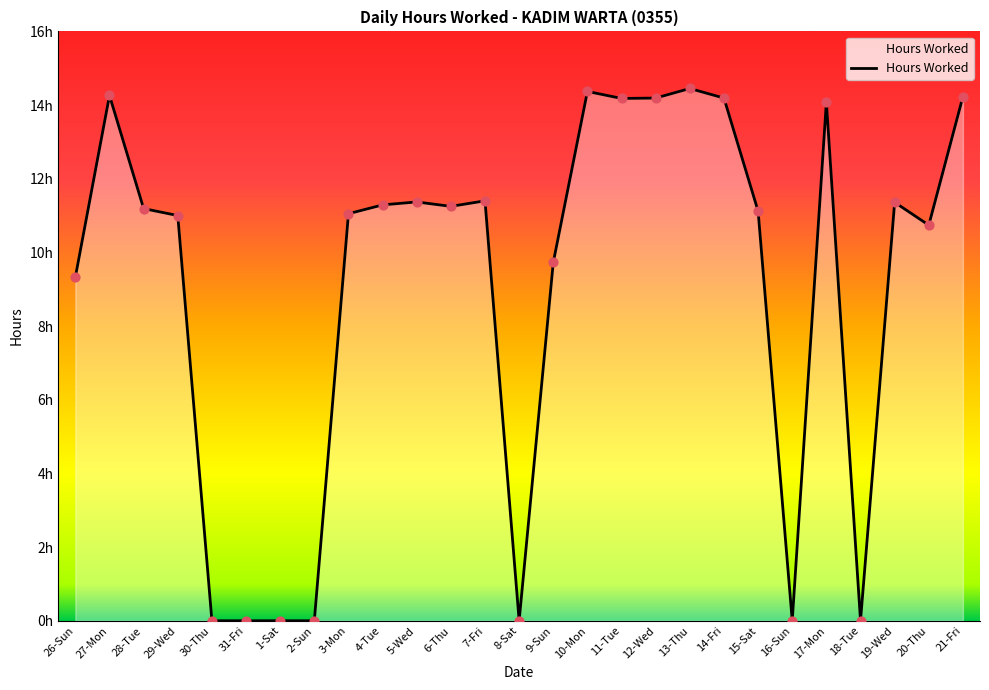

Is this an area chart (filled region under the line)?

Yes